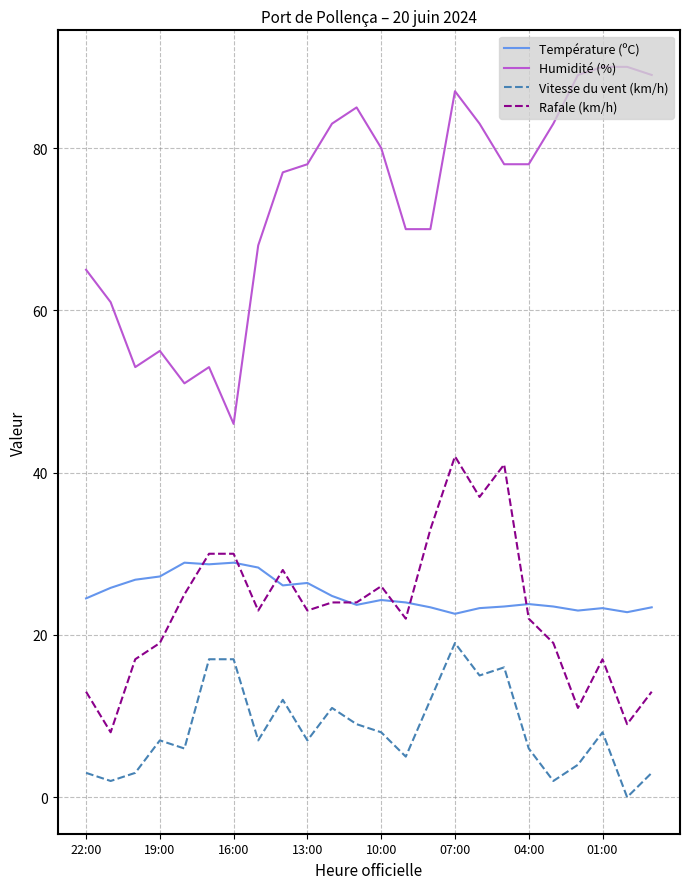

True or false: Rafale (km/h) has more than 0 points higher than both neighbors.

True